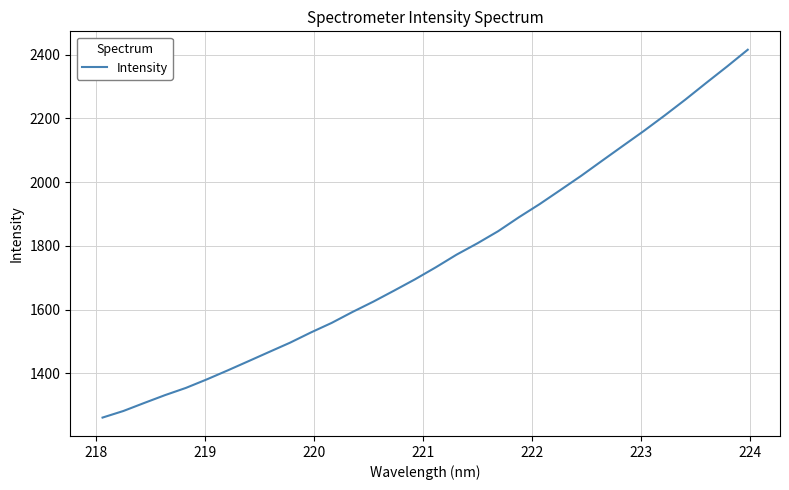

What is the smallest value displayed?

1260.8